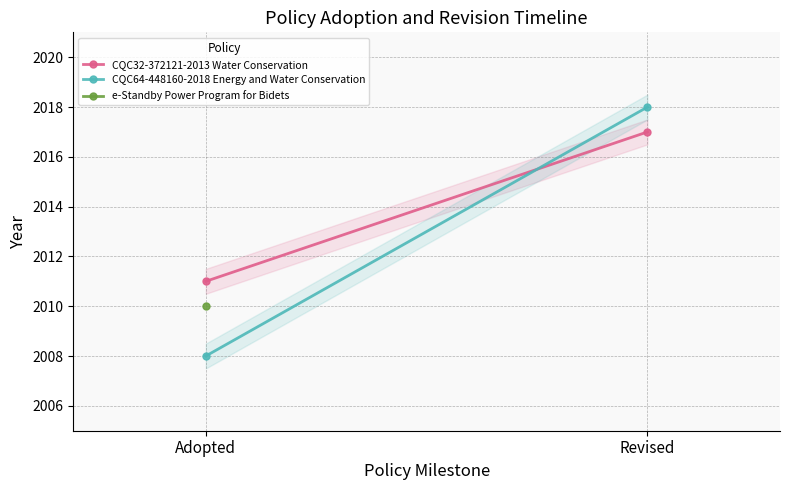

What is the sum of all CQC32-372121-2013 Water Conservation values?

4028